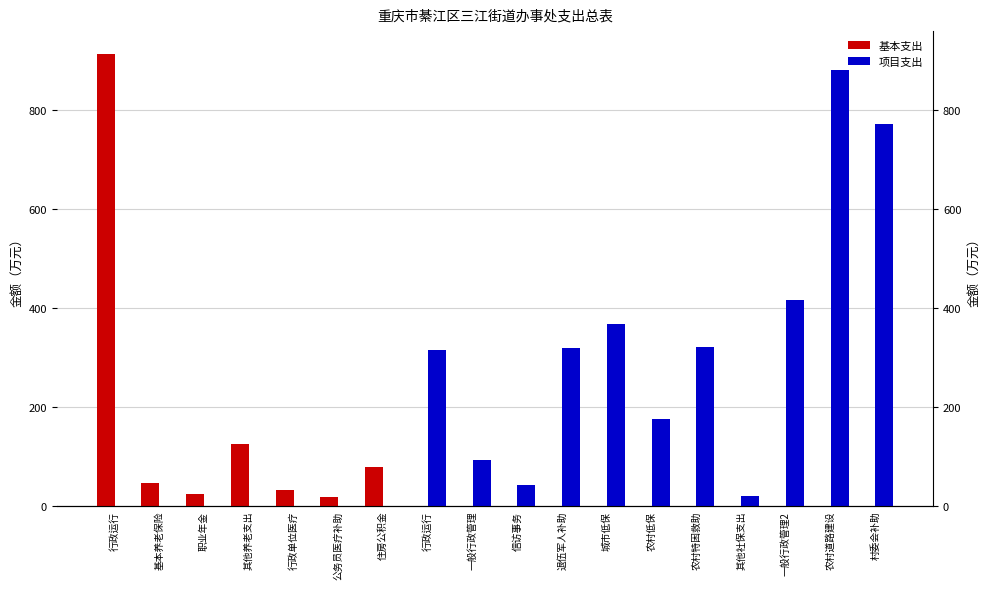

How many data points does each series have?

18